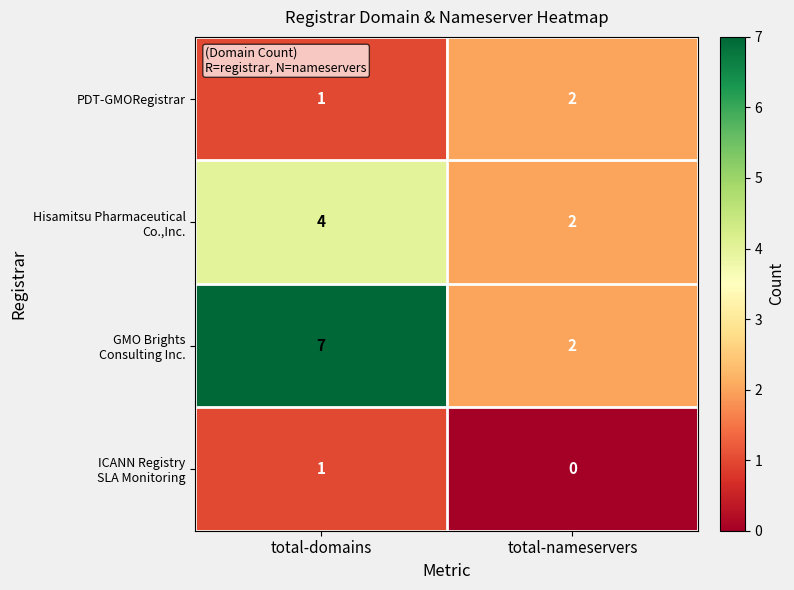

What is the greatest value displayed?

7